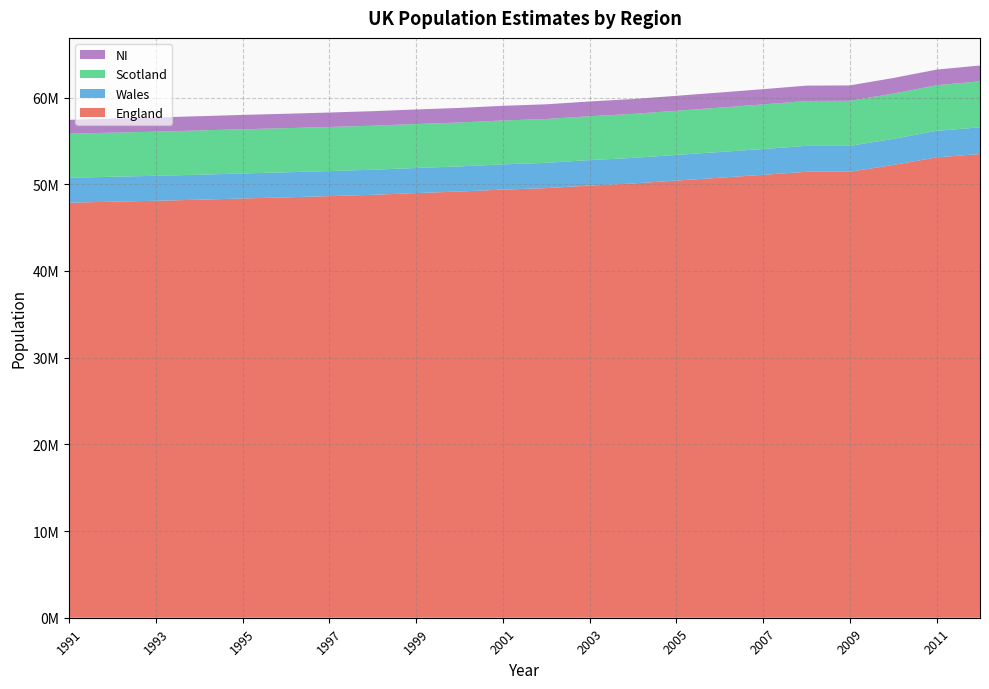

Reading left to right, what are all the values shown in this chart?

England: 47875000	47996100	48100500	48222900	48365000	48496200	48635900	48789200	48987000	49166600	49390000	49559000	49855700	50093800	50431700	50762900	51092000	51446200	51446200	52234000	53107200	53493700
Wales: 2873000	2877000	2882000	2885000	2886000	2887000	2890000	2893000	2894000	2900000	2908000	2919000	2938000	2951800	2958600	2965900	2980000	2993400	2993400	3006400	3063800	3074100
Scotland: 5083330	5085620	5092460	5102210	5103690	5092190	5083340	5077070	5071950	5062940	5064200	5054800	5057400	5078400	5094800	5116900	5144200	5168500	5194000	5222100	5254800	5313600
NI: 1607295	1623263	1635552	1643707	1649131	1661751	1671261	1677769	1679006	1682944	1689319	1696641	1702700	1709700	1724400	1741600	1759100	1775000	1775000	1799400	1806900	1823600